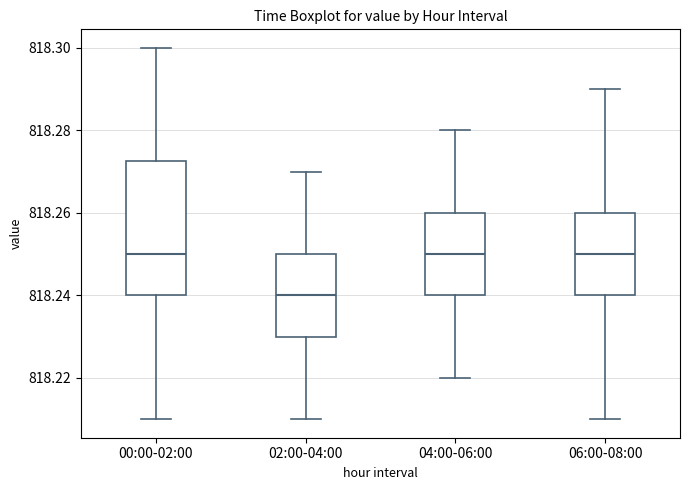

Reading left to right, read every box against the y-axis: the position of its median line, the range the box covers, and the ends of its whiskers. The values are not printed on the chart, so give them approximately, as read against the axis.

00:00-02:00: median 818.250, box 818.240 to 818.272, whiskers 818.210 to 818.300
02:00-04:00: median 818.240, box 818.230 to 818.250, whiskers 818.210 to 818.270
04:00-06:00: median 818.250, box 818.240 to 818.260, whiskers 818.220 to 818.280
06:00-08:00: median 818.250, box 818.240 to 818.260, whiskers 818.210 to 818.290